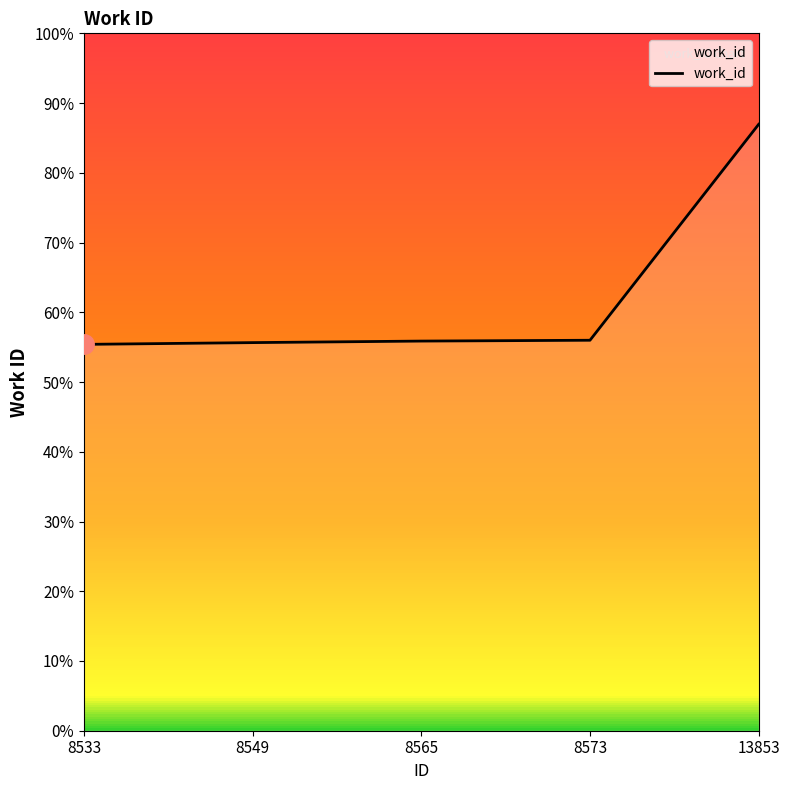

Is this an area chart (filled region under the line)?

Yes